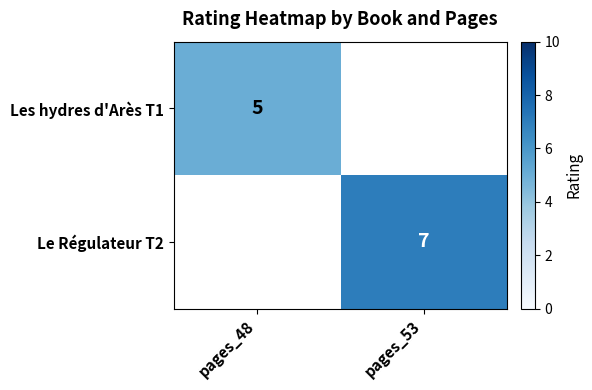

Is it true that Les hydres d'Arès T1 equals 5 at pages_48?

True